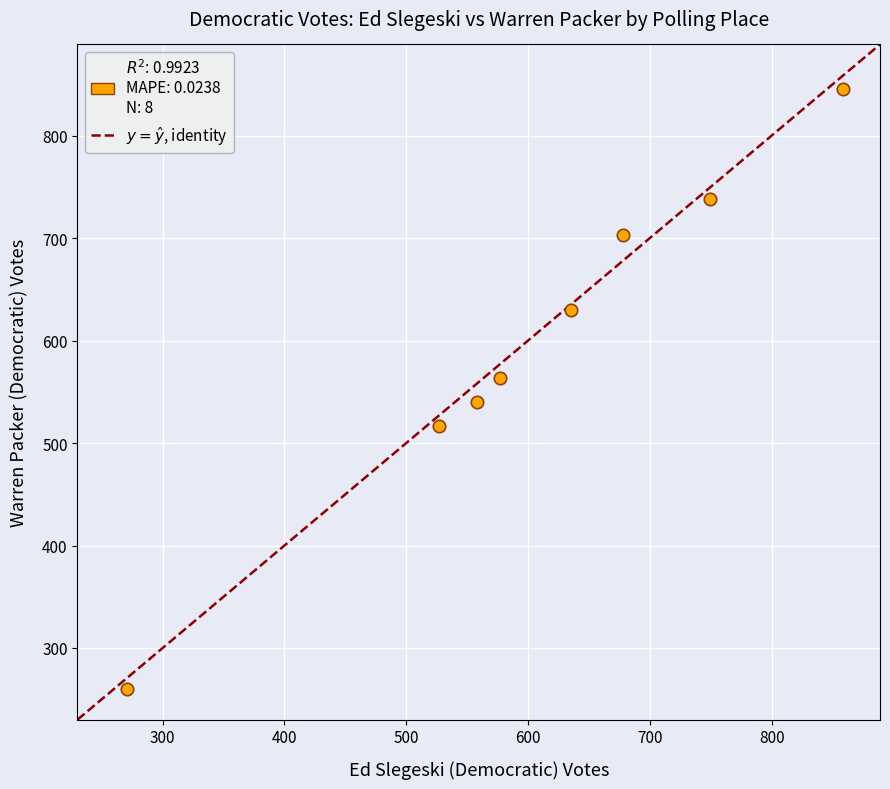

What is the average X value?

607